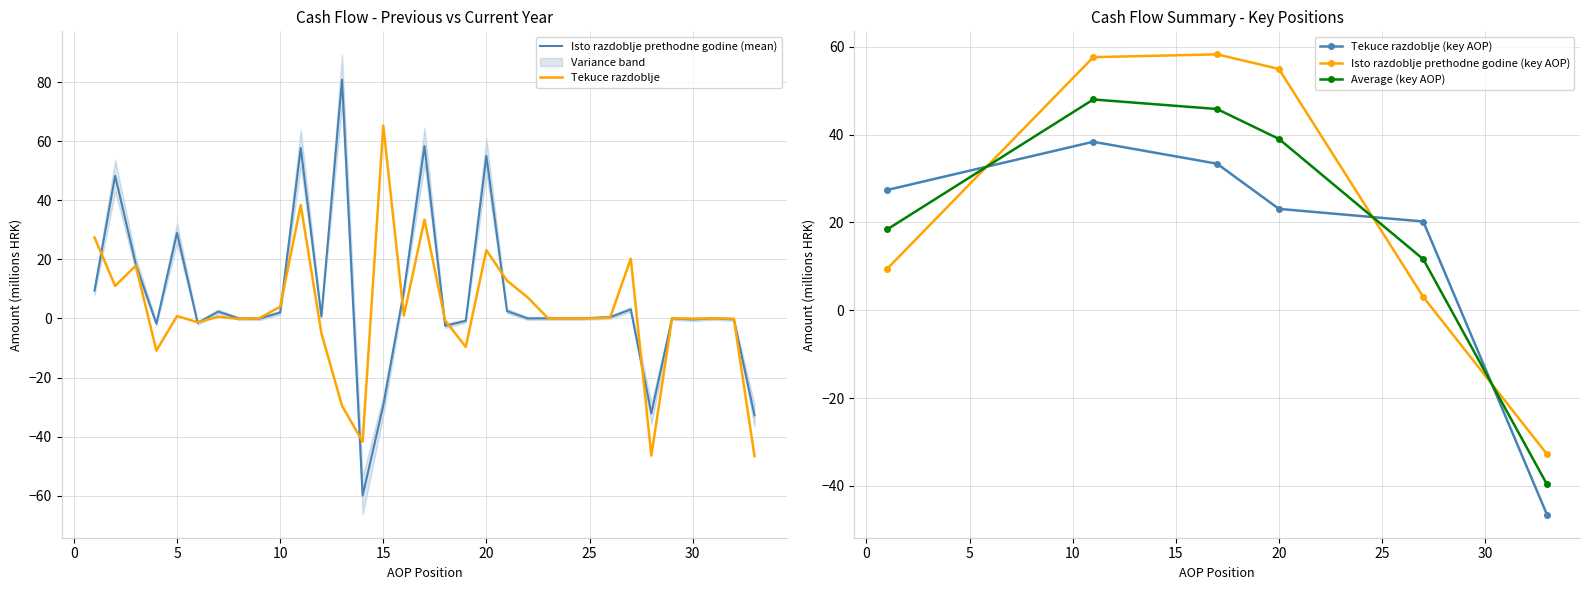

At which label is Tekuce razdoblje closest to 9?

22